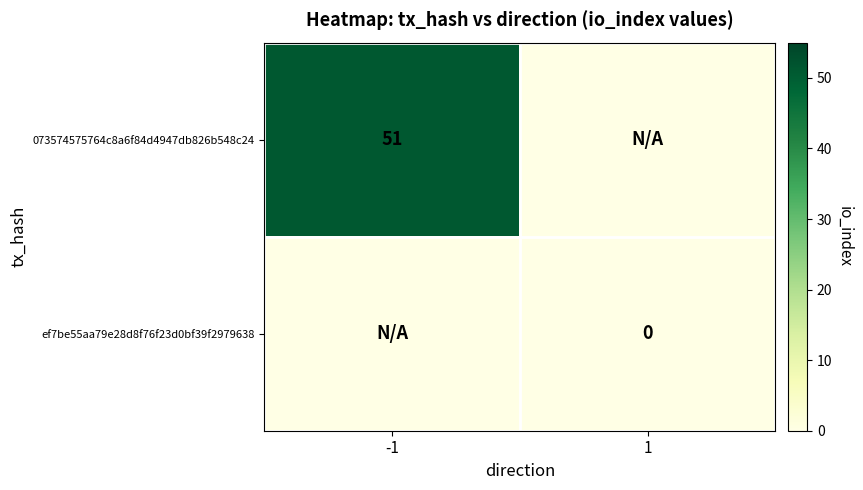

The 073574575764c8a6f84d4947db826b548c24 series shows 67 at -1. True or false?

False